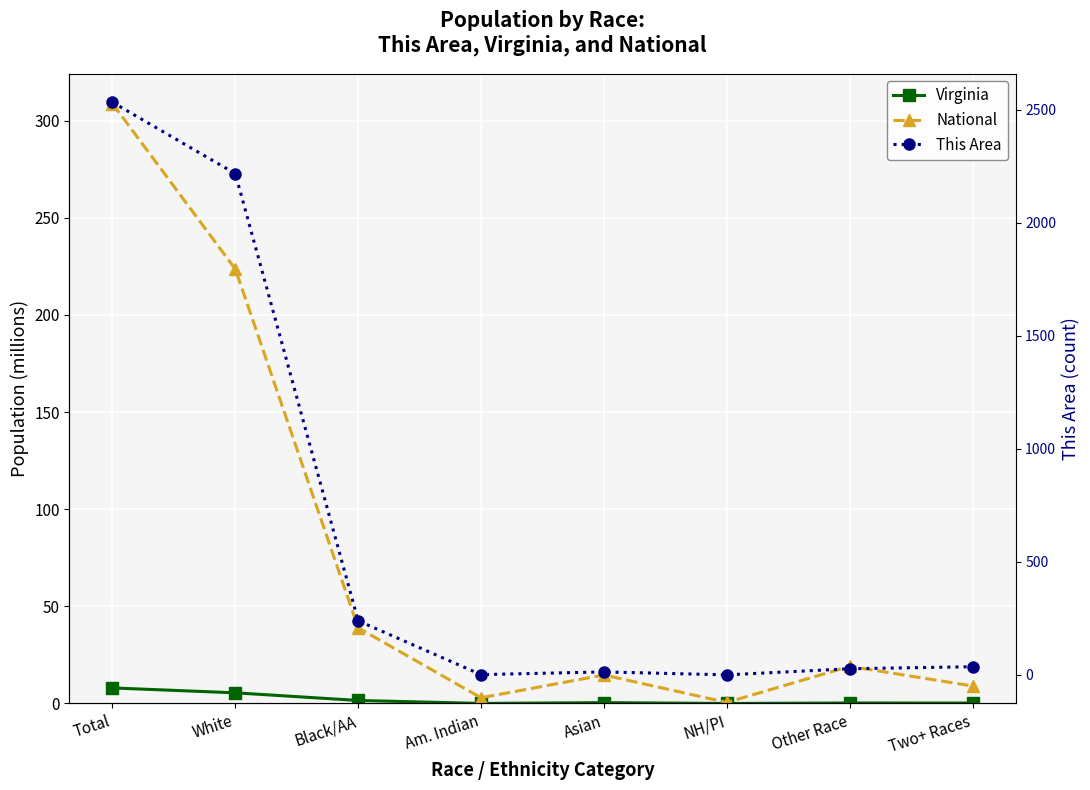

Is the value of National (millions) at Asian greater than the value of Virginia (millions) at NH/PI?

Yes